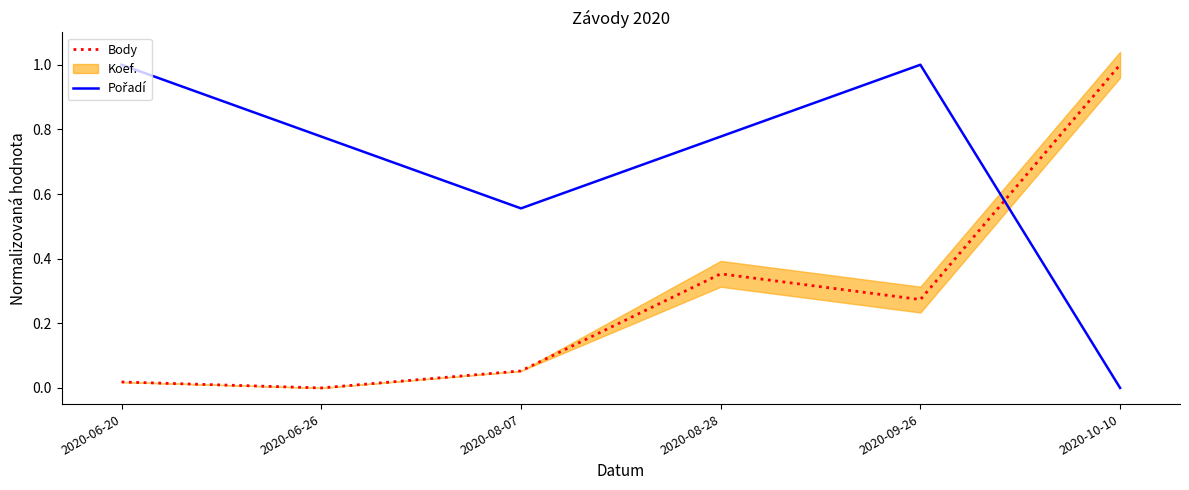

Reading left to right, extract all data points from this chart.

Body: 2020-06-20=0.0	2020-06-26=0.0	2020-08-07=0.1	2020-08-28=0.4	2020-09-26=0.3	2020-10-10=1.0
Pořadí: 2020-06-20=1.0	2020-06-26=0.8	2020-08-07=0.6	2020-08-28=0.8	2020-09-26=1.0	2020-10-10=0.0